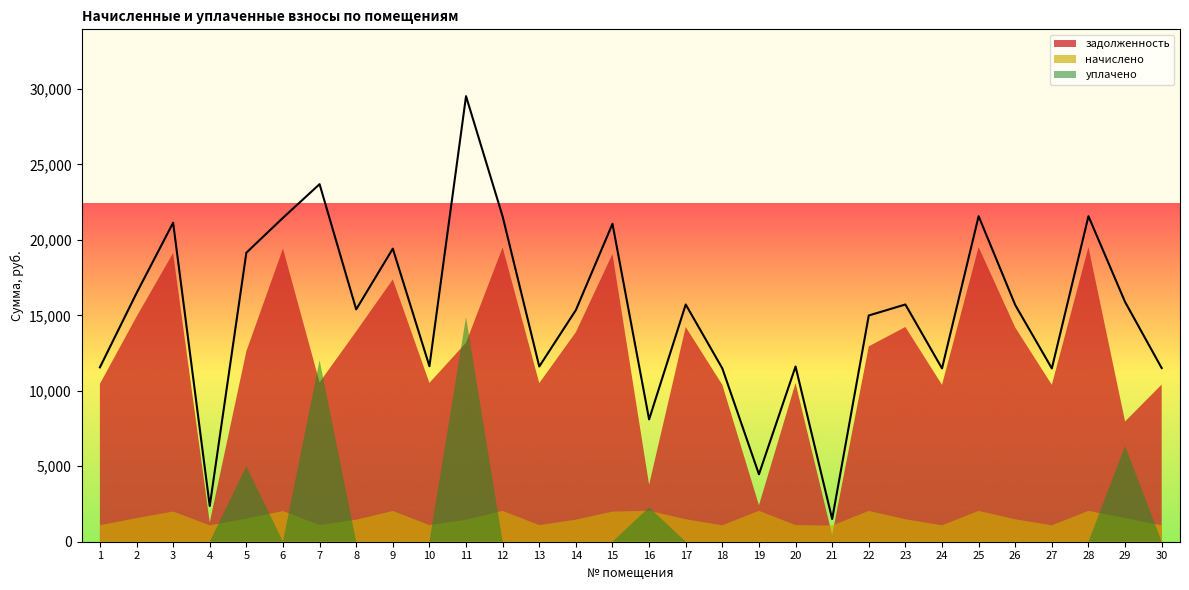

Reading left to right, what are all the values shown in this chart?

задолженность: 1=10457.8	2=14907.1	3=19133.0	4=1281.4	5=12617.8	6=19425.5	7=10557.4	8=13935.6	9=17378.2	10=10524.8	11=13184.2	12=19503.6	13=10508.5	14=13885.5	15=19068.1	16=3777.2	17=14228.0	18=10394.9	19=2414.6	20=10508.5	21=434.5	22=12945.4	23=14228.0	24=10394.9	25=19522.9	26=14195.5	27=10394.9	28=19522.9	29=7967.4	30=10414.2
начислено: 1=1095.4	2=1561.2	3=2003.8	4=1088.6	5=1530.9	6=2034.4	7=1105.7	8=1459.4	9=2039.5	10=1102.3	11=1456.1	12=2042.6	13=1100.5	14=1462.9	15=1997.0	16=2051.4	17=1490.1	18=1088.6	19=2051.4	20=1100.5	21=1071.7	22=2044.6	23=1490.1	24=1088.6	25=2044.6	26=1486.7	27=1088.6	28=2044.6	29=1571.7	30=1090.7
уплачено: 1=0.0	2=0.0	3=0.0	4=0.0	5=5000.0	6=0.0	7=12028.4	8=0.0	9=0.0	10=0.0	11=14881.1	12=0.0	13=0.0	14=0.0	15=0.0	16=2276.2	17=0.0	18=0.0	19=0.0	20=0.0	21=0.0	22=0.0	23=0.0	24=0.0	25=0.0	26=0.0	27=0.0	28=0.0	29=6347.4	30=0.0